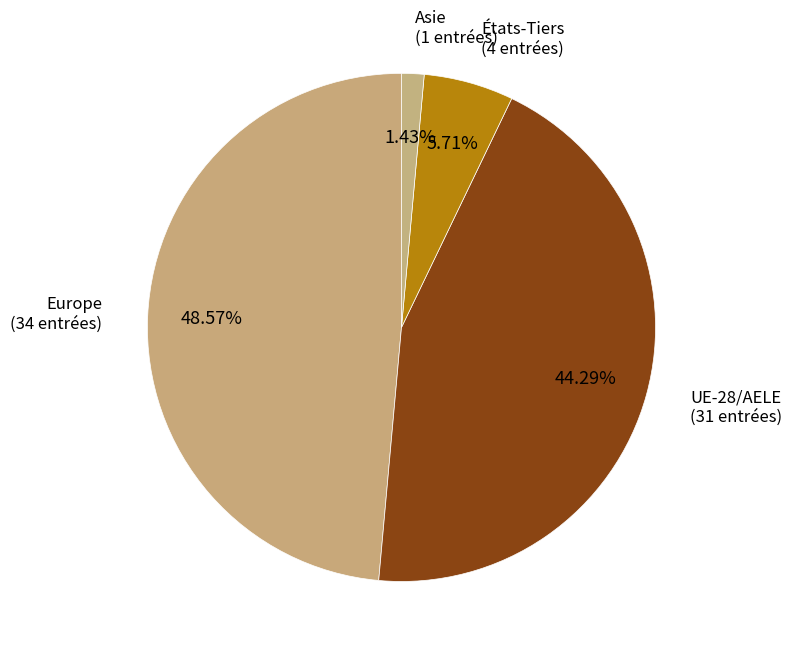

Count the number of slices in the pie.

4